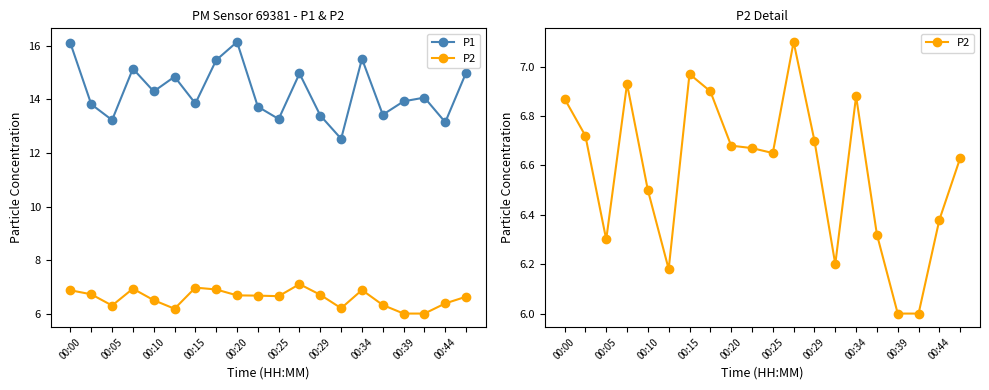

What is the value of the P2 point at the 8th from the left?

6.9